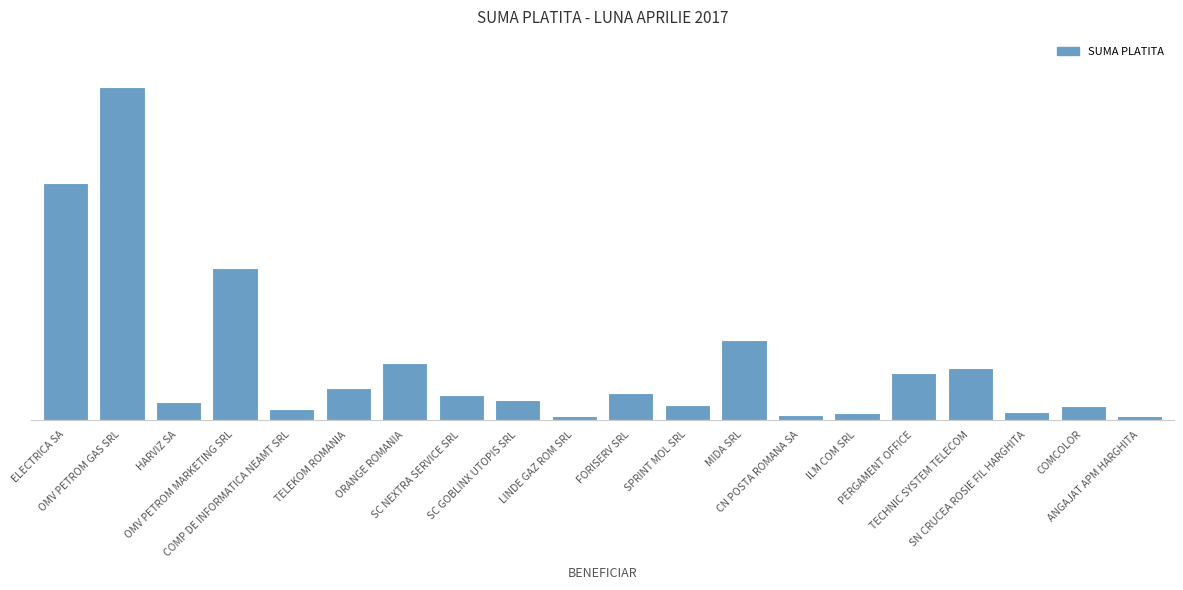

Where does the data first go above 620?

ELECTRICA SA